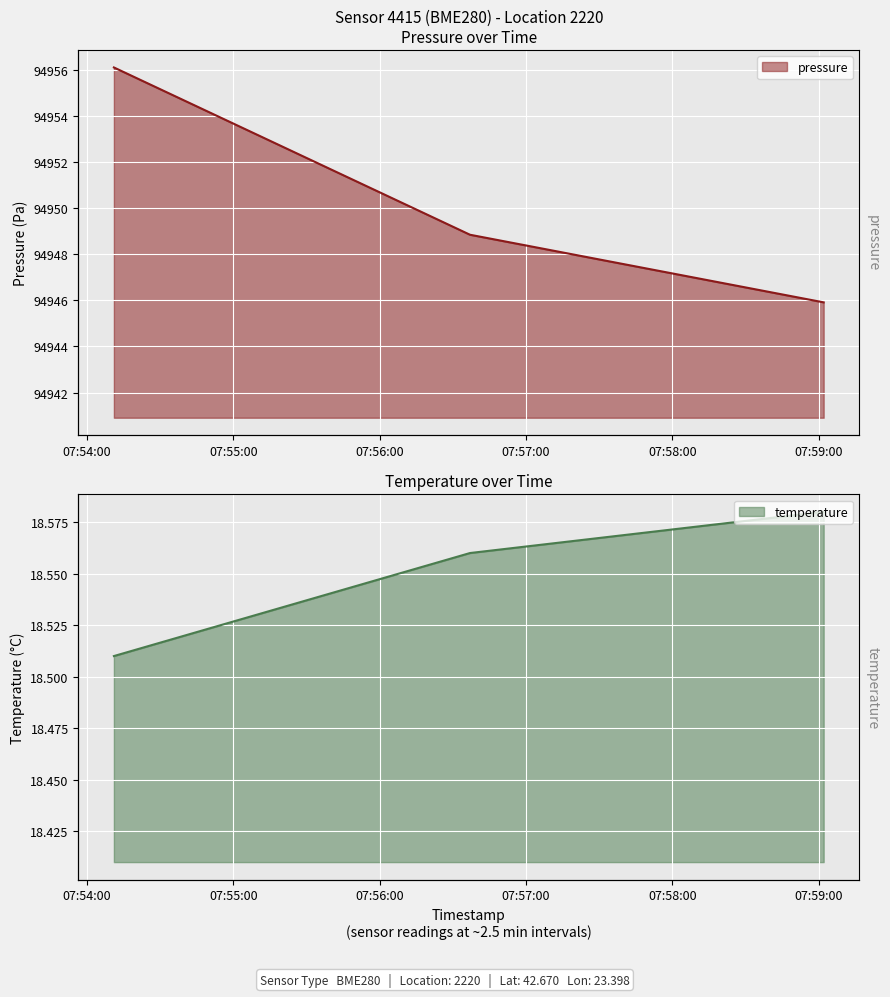

Reading left to right, what are all the values shown in this chart?

pressure: 2023-05-08T07:54:11=94956.1	2023-05-08T07:56:37=94948.8	2023-05-08T07:59:02=94945.9
temperature: 2023-05-08T07:54:11=18.5	2023-05-08T07:56:37=18.6	2023-05-08T07:59:02=18.6